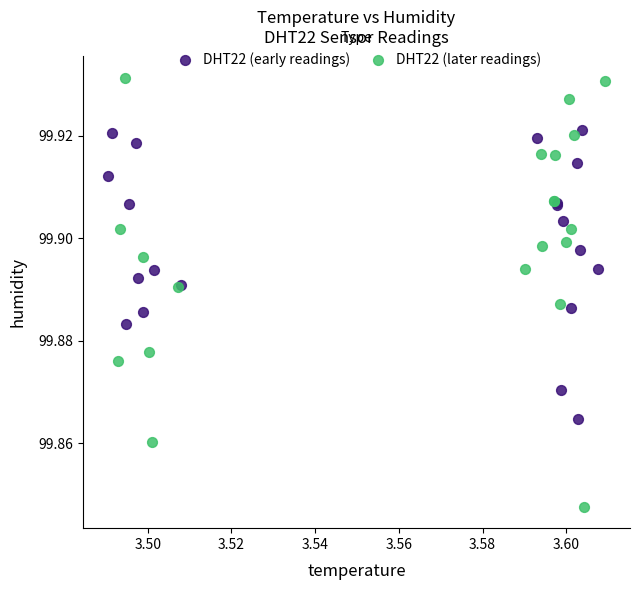

Which series reaches the minimum Y coordinate?

DHT22 (later readings)